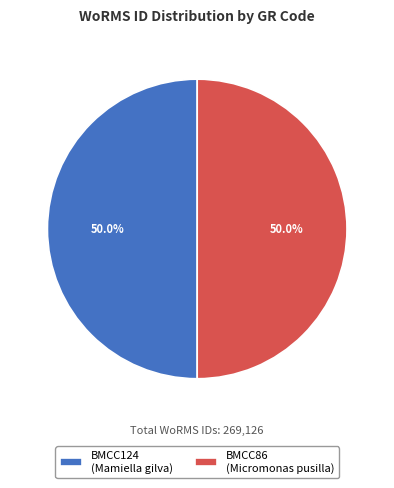

What percentage is the BMCC124 slice, to the nearest percent?

50%